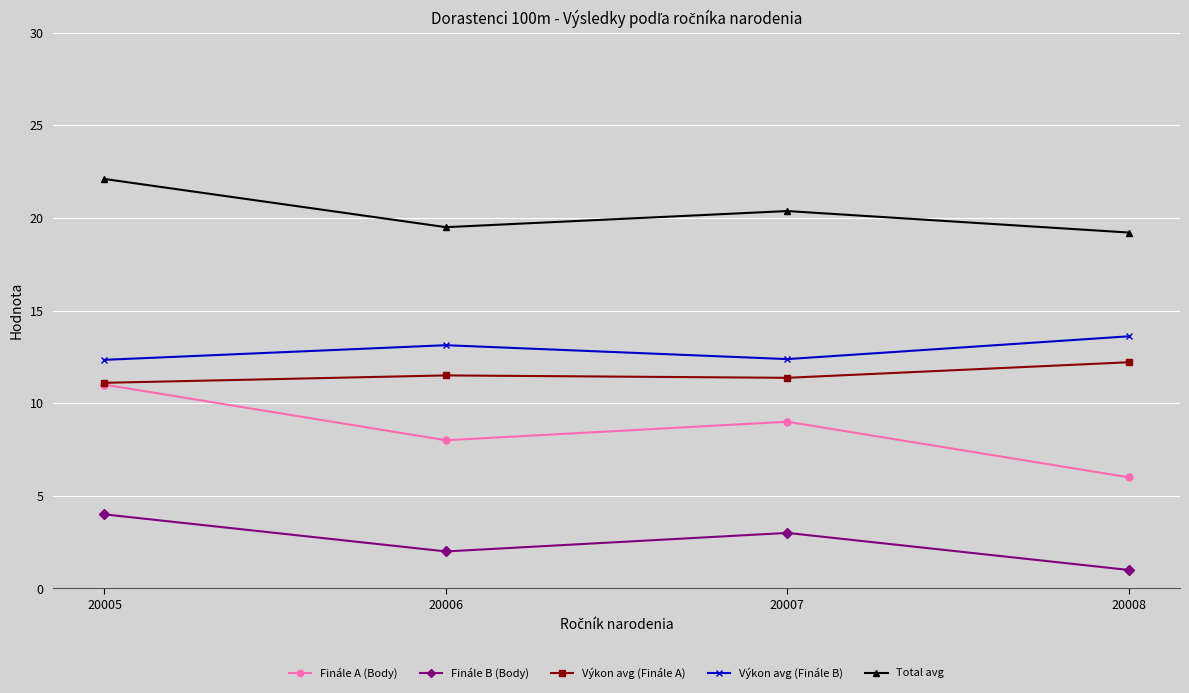

What are all the series names shown in the legend?

Finále A (Body), Finále B (Body), Výkon avg (Finále A), Výkon avg (Finále B), Total avg